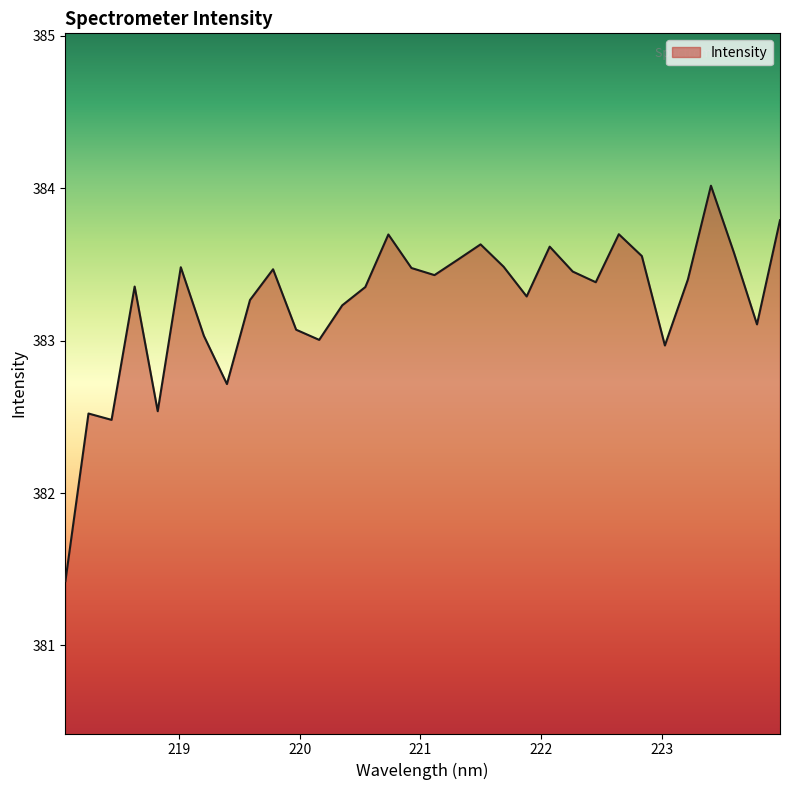

Does the chart display data point markers on the line(s)?

No